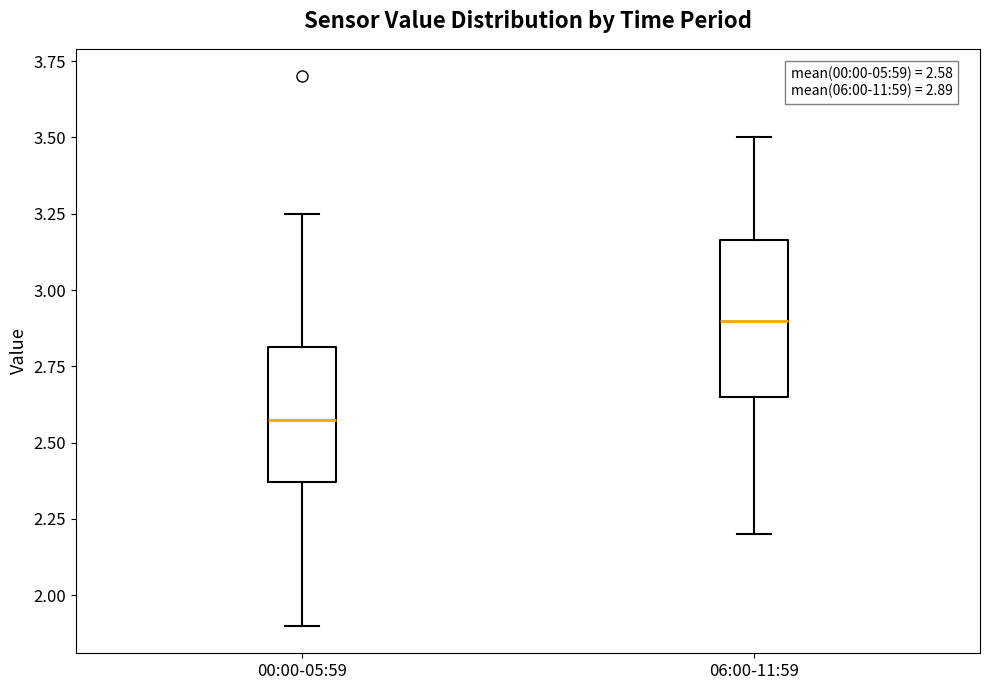

Comparing the boxes themselves (not the whiskers), which one is the tallest?

06:00-11:59